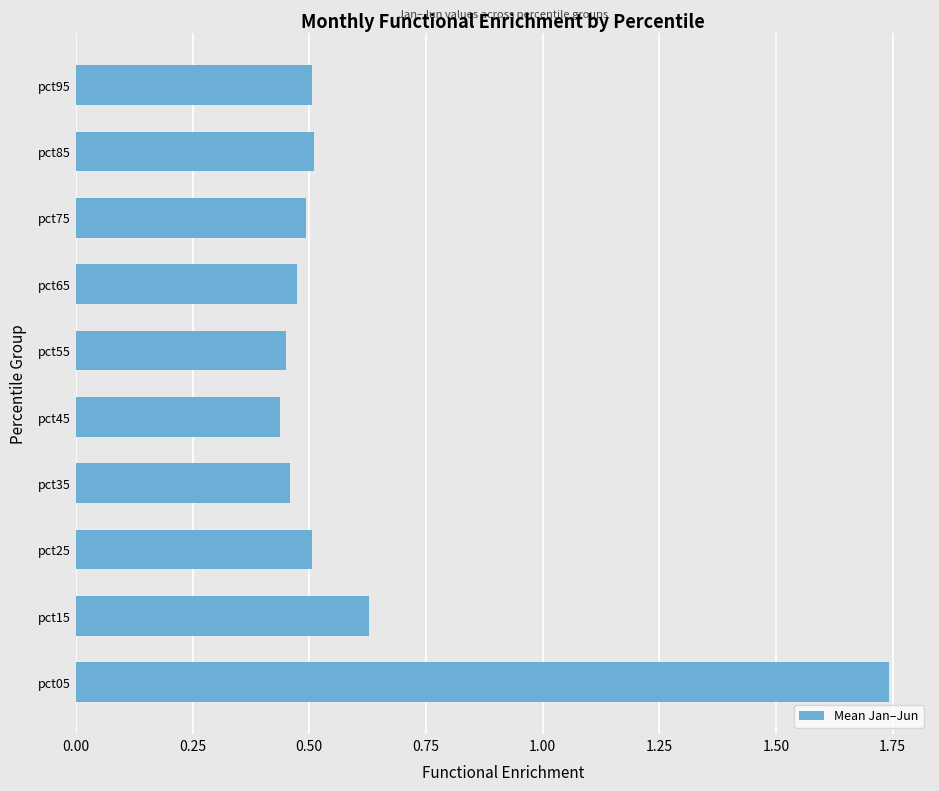

Which has a higher value, pct15 or pct35?

pct15